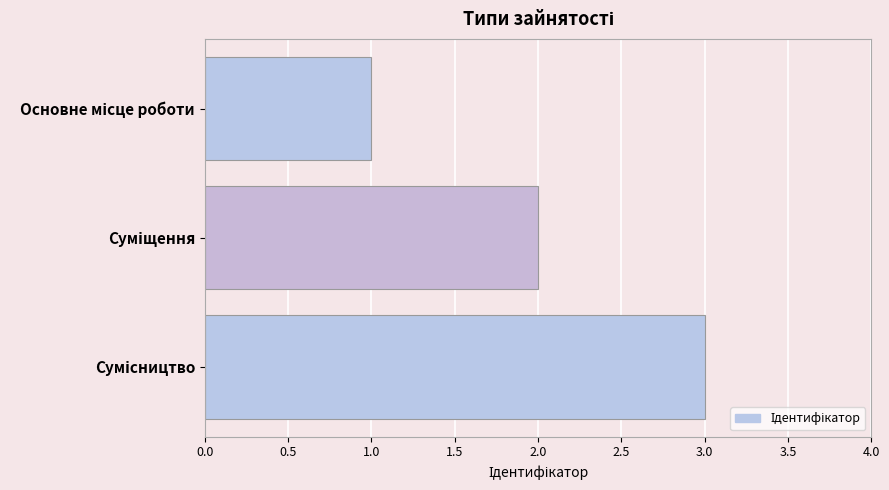

What is the greatest value displayed?

3